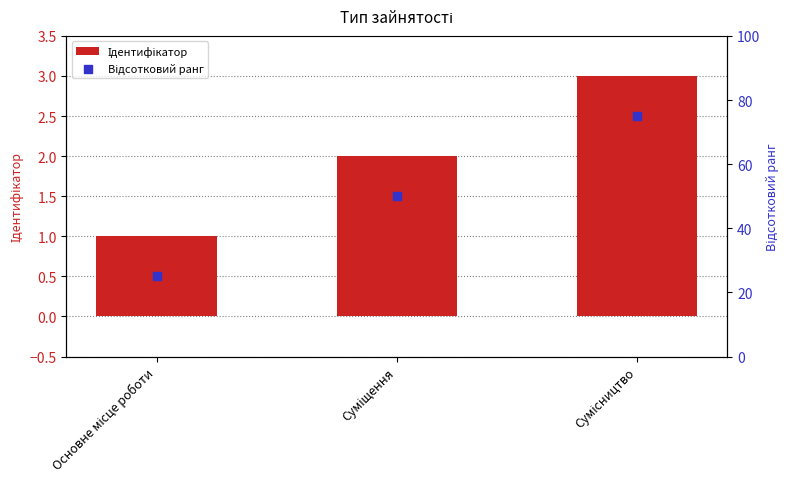

Which series reaches the maximum Y coordinate?

Відсотковий ранг